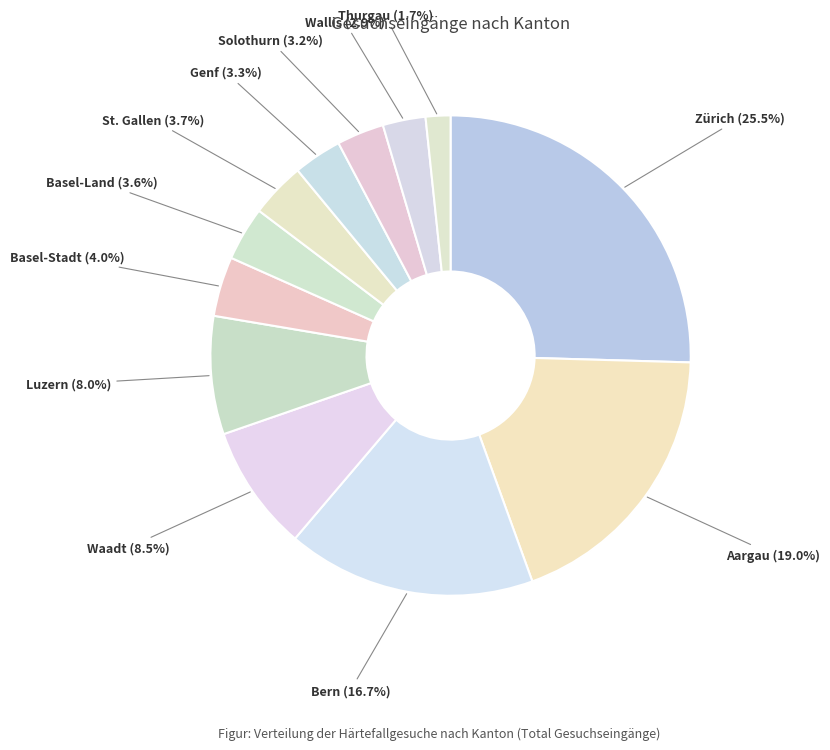

Which slice is the smallest?

Thurgau